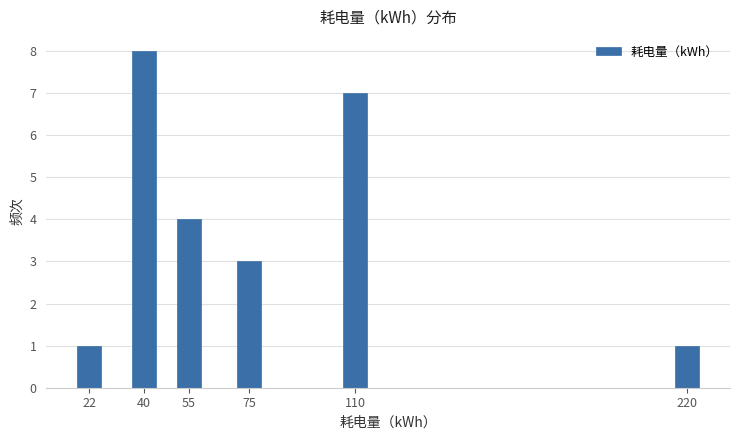

Reading right to left, list all the values displayed in this chart.

1	7	3	4	8	1